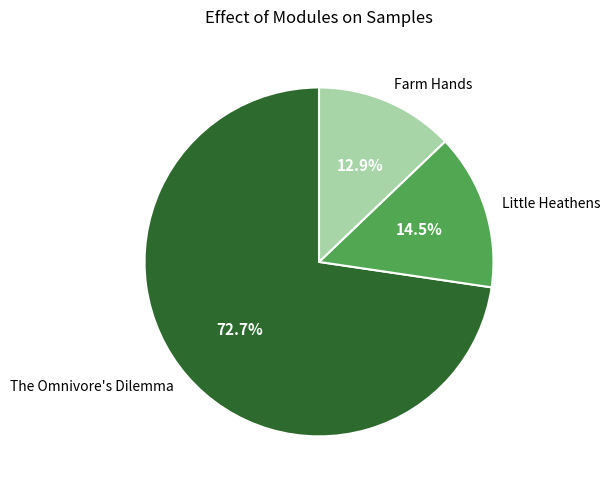

Which has a higher value, The Omnivore's Dilemma or Farm Hands?

The Omnivore's Dilemma